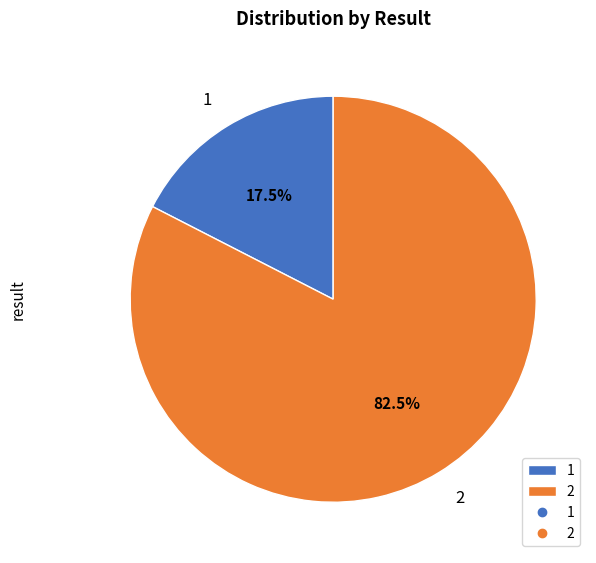

What is the majority slice?

2